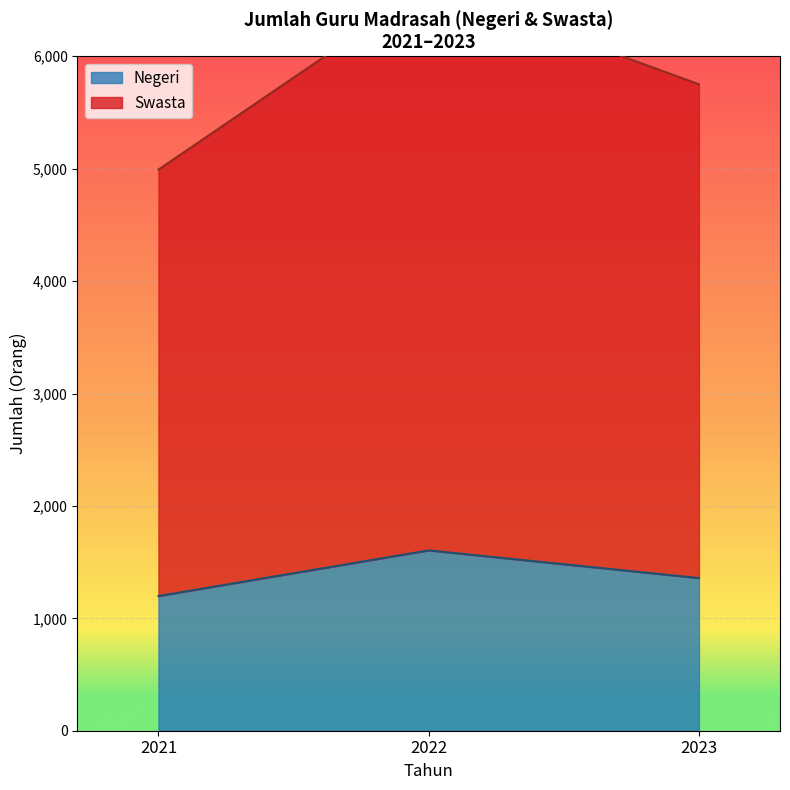

The value of Negeri at 2021 is 1198. True or false?

True